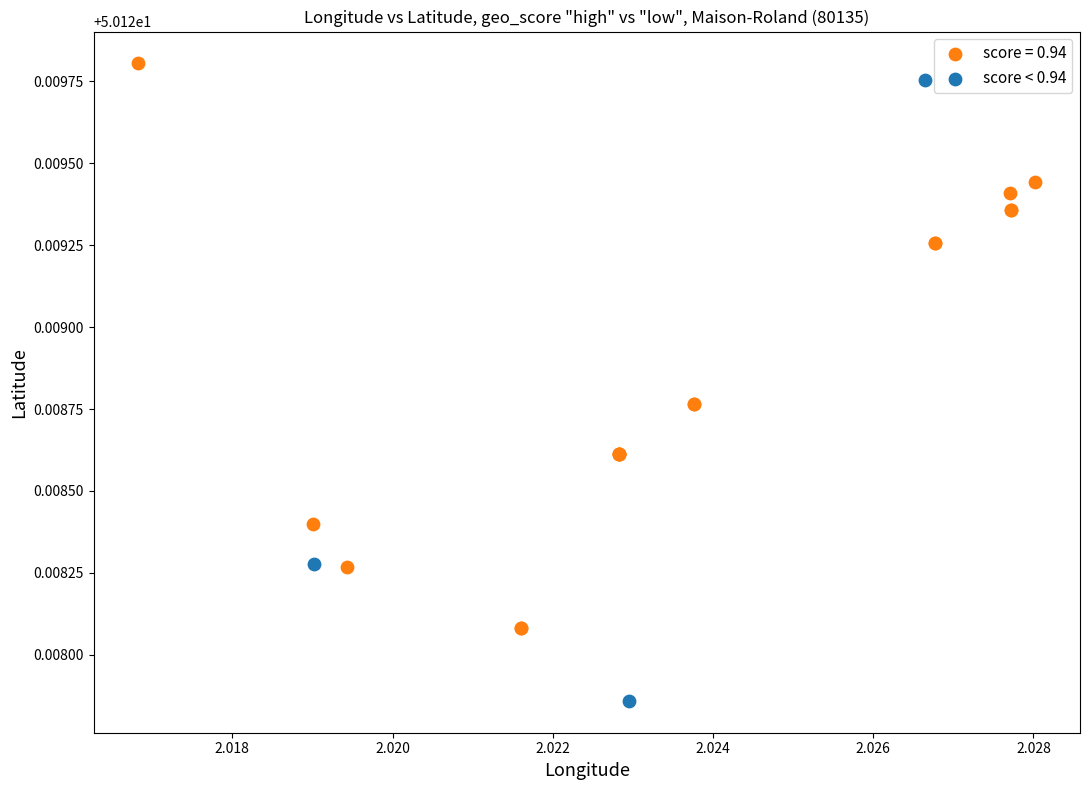

Which series has the widest spread of Y values?

score < 0.94